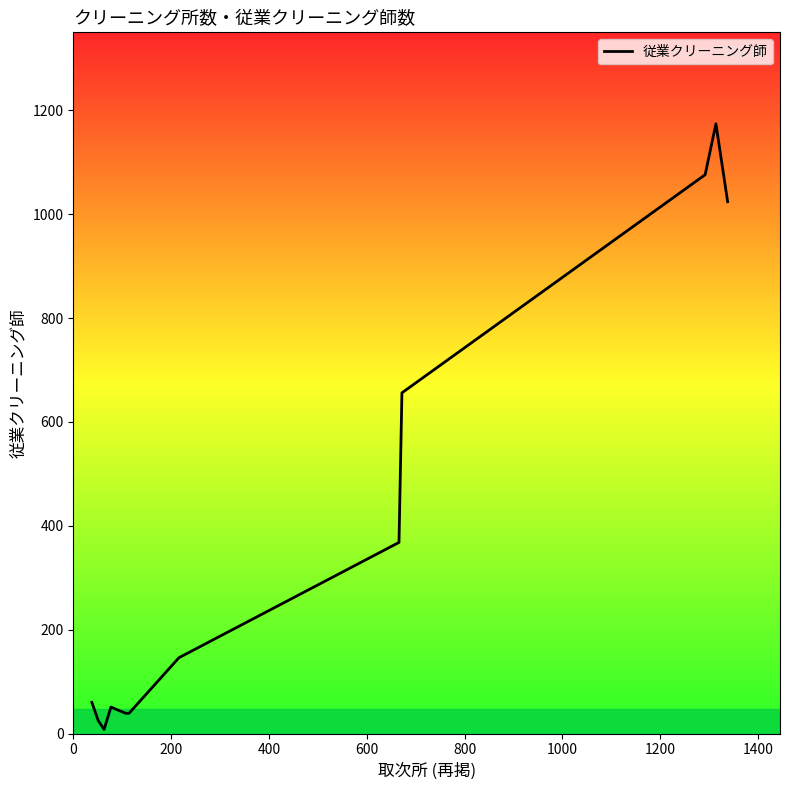

What is the difference between the second highest and second lowest values?

1051